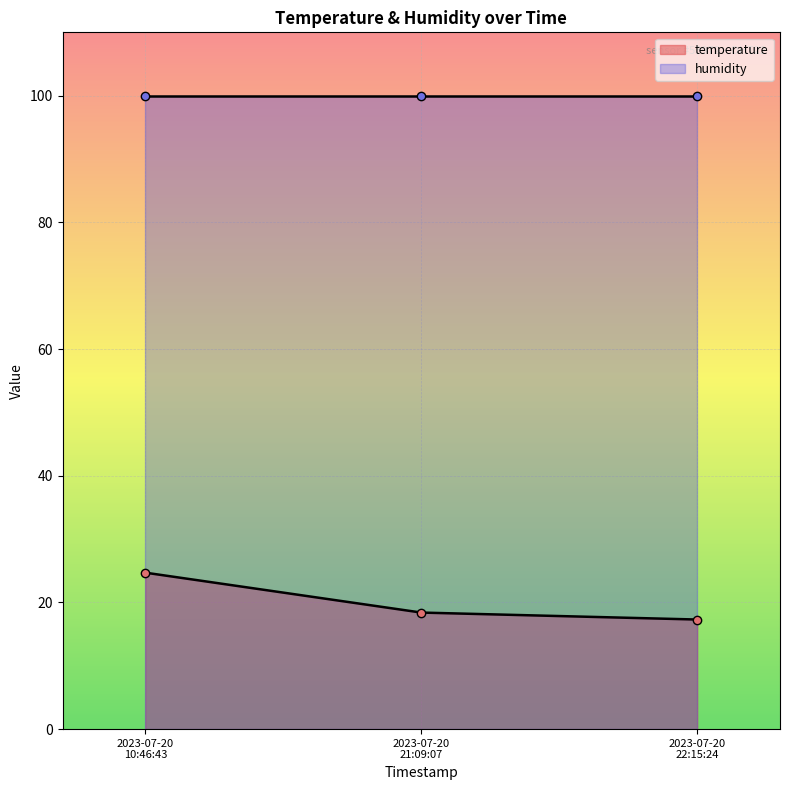

What is the value of the temperature point at the 1st from the left?

24.7